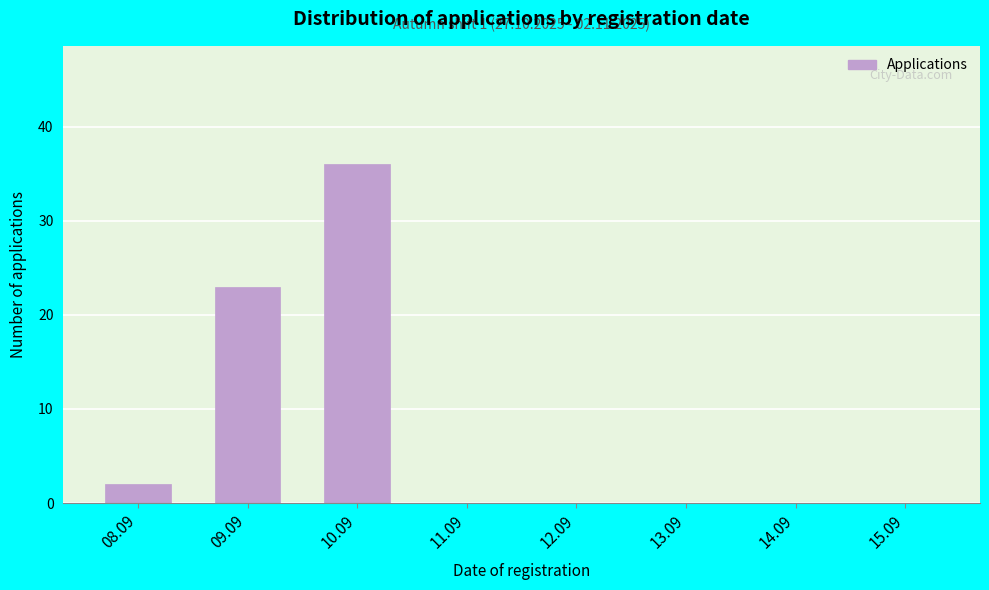

Reading right to left, list all the values displayed in this chart.

15.09=0	14.09=0	13.09=0	12.09=0	11.09=0	10.09=36	09.09=23	08.09=2